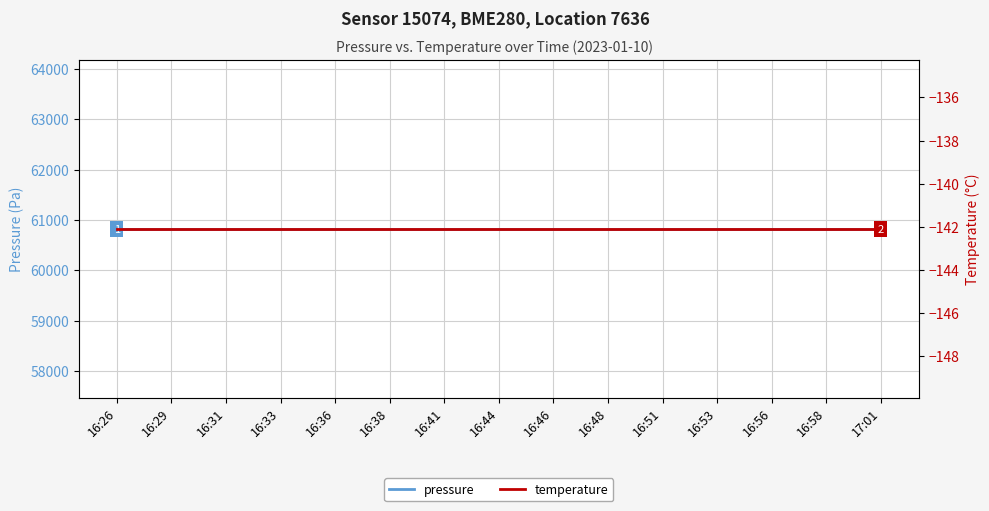

What is the sum of all pressure values?

912327.6